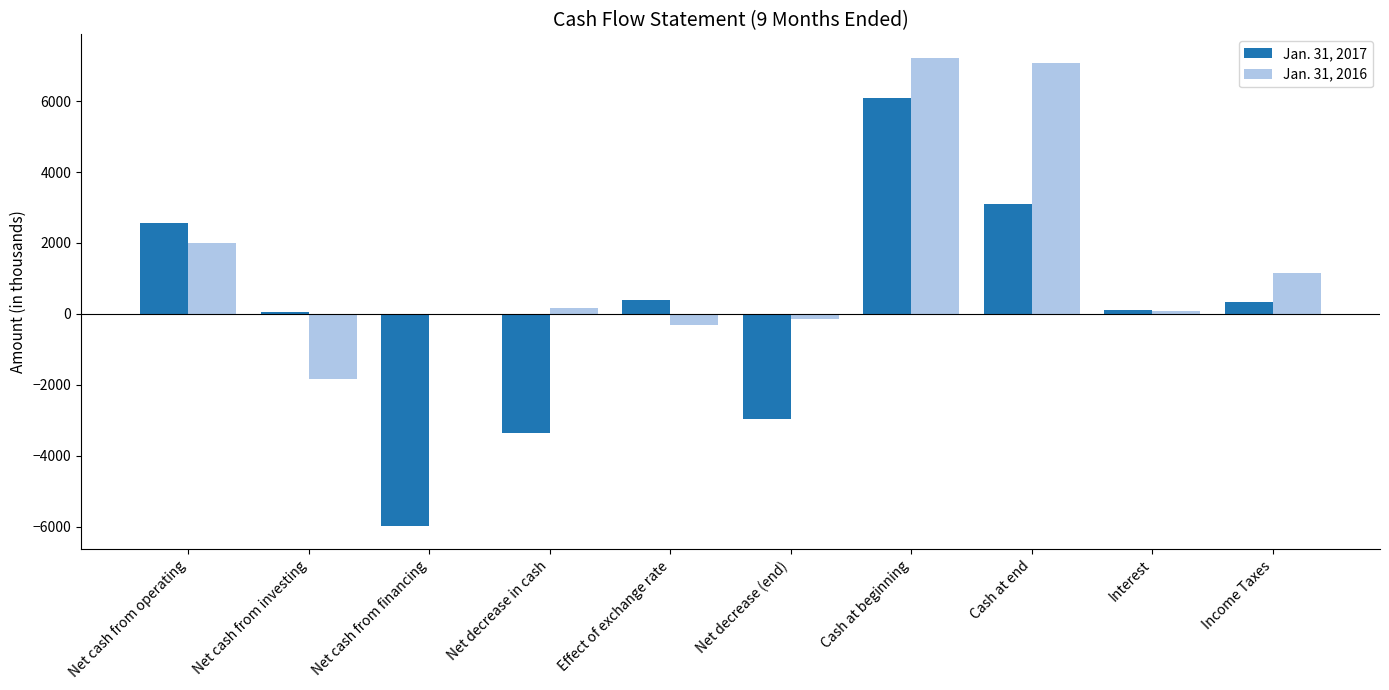

At which label does Jan. 31, 2017 reach its peak?

Cash at beginning